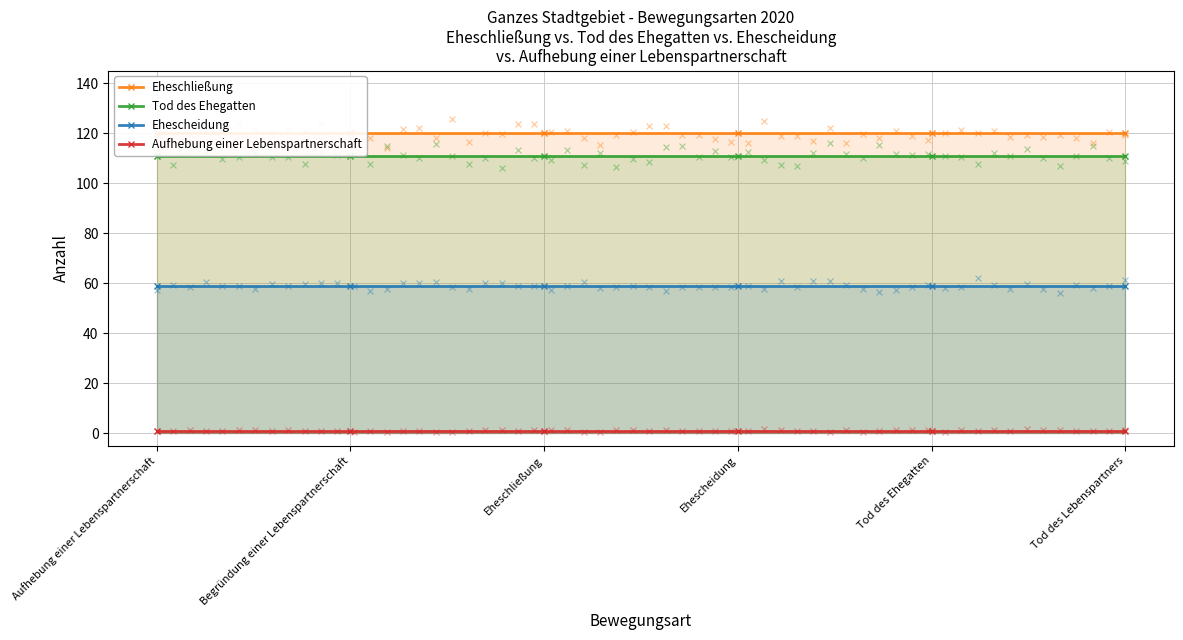

Which series reaches the minimum Y coordinate?

Aufhebung einer Lebenspartnerschaft